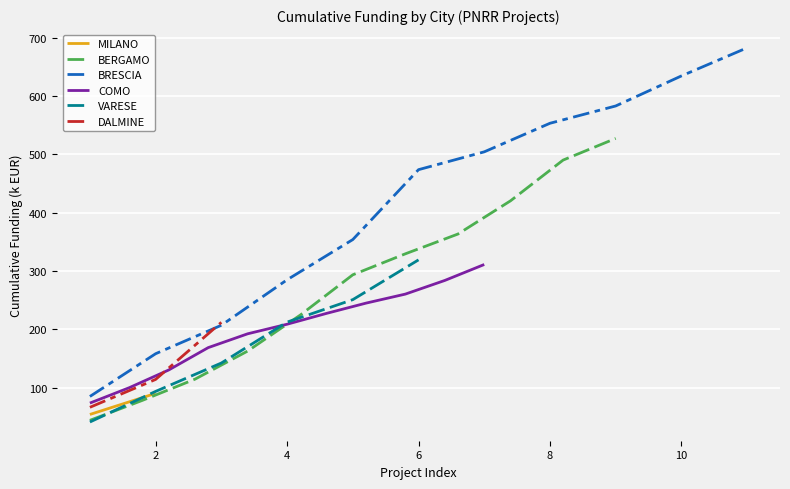

Is it true that BRESCIA equals 262.8 at 2?

False